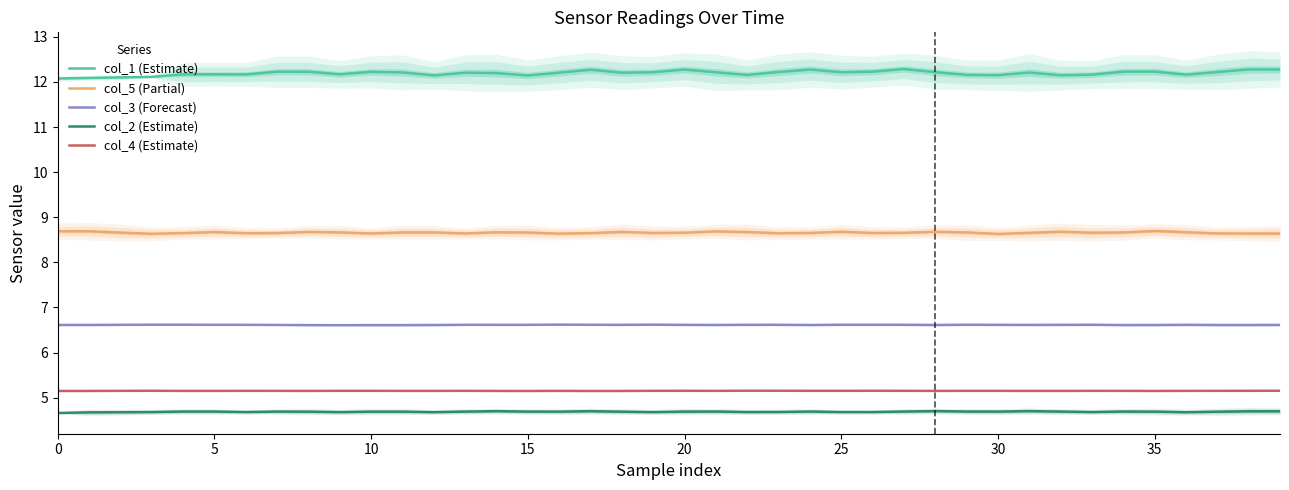

Is the value of col_4 (Estimate) at 15 greater than the value of col_1 (Estimate) at 29?

No